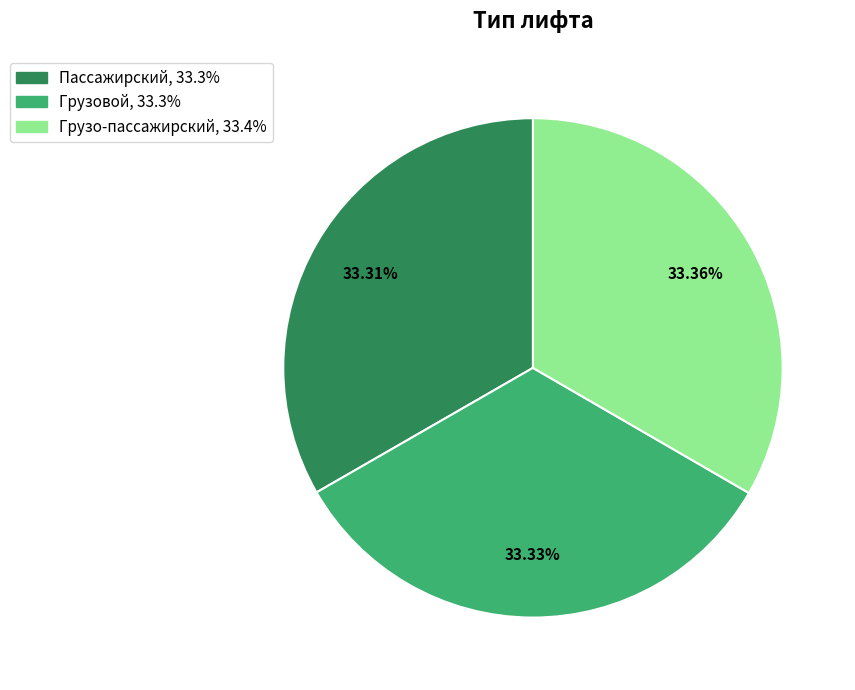

Does Грузовой account for over 50% of the chart?

No